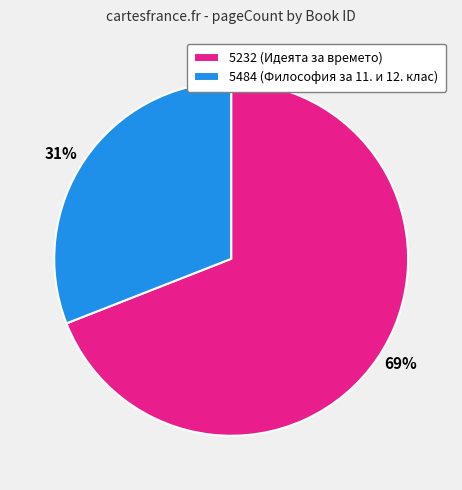

Which slice is the smallest?

5484